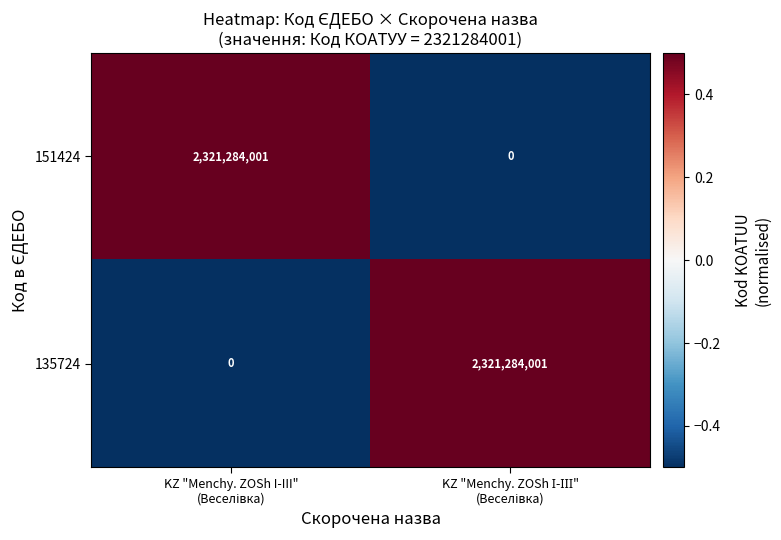

What is the difference between the maximum and minimum values in the 135724 series?

2321284001